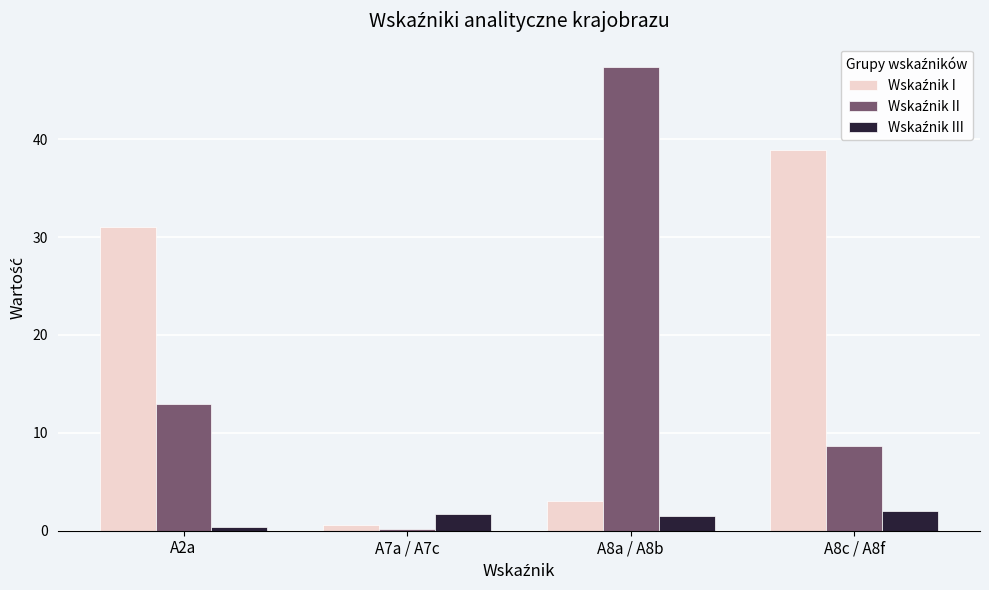

What is the difference between the highest and lowest values at A8c / A8f?

36.8